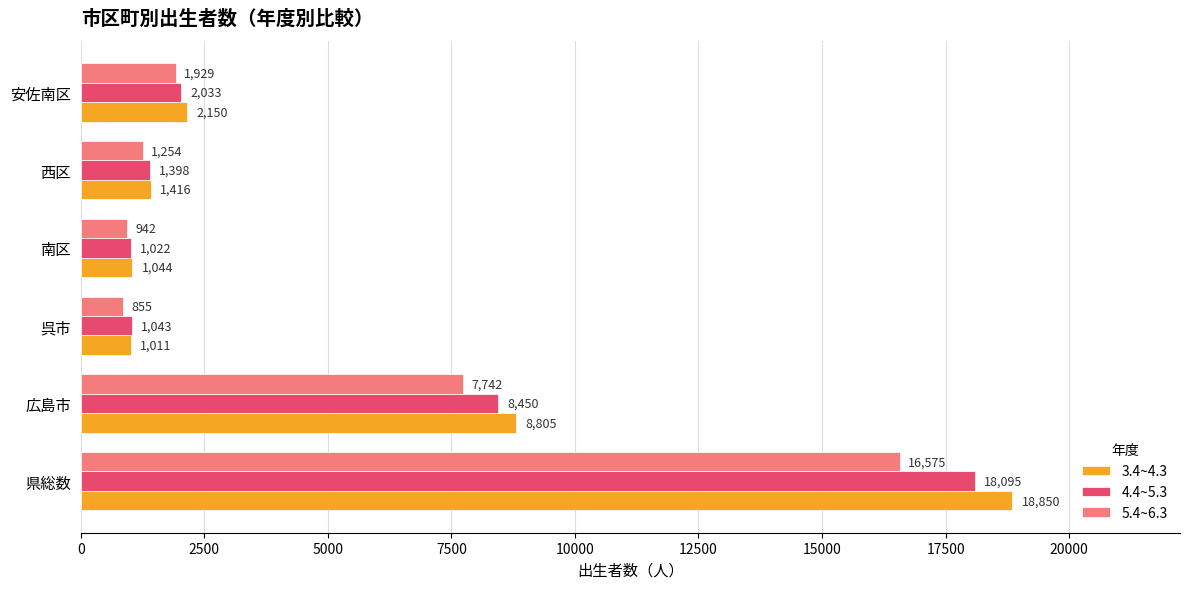

Rank the categories by 4.4~5.3 value from lowest to highest.

南区, 呉市, 西区, 安佐南区, 広島市, 県総数